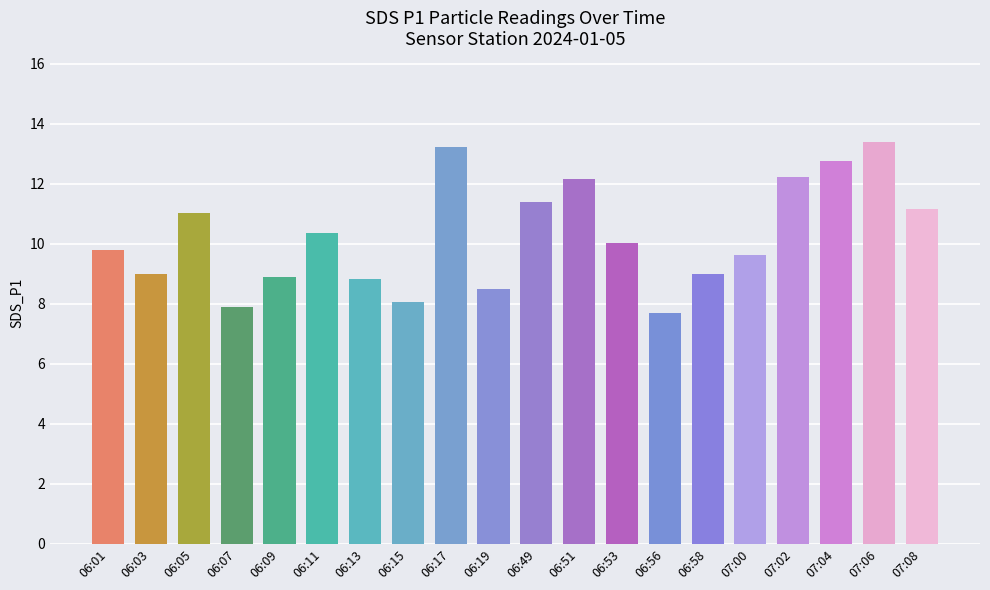

What is the ratio of the value at 06:17 to the value at 07:04?

1.0